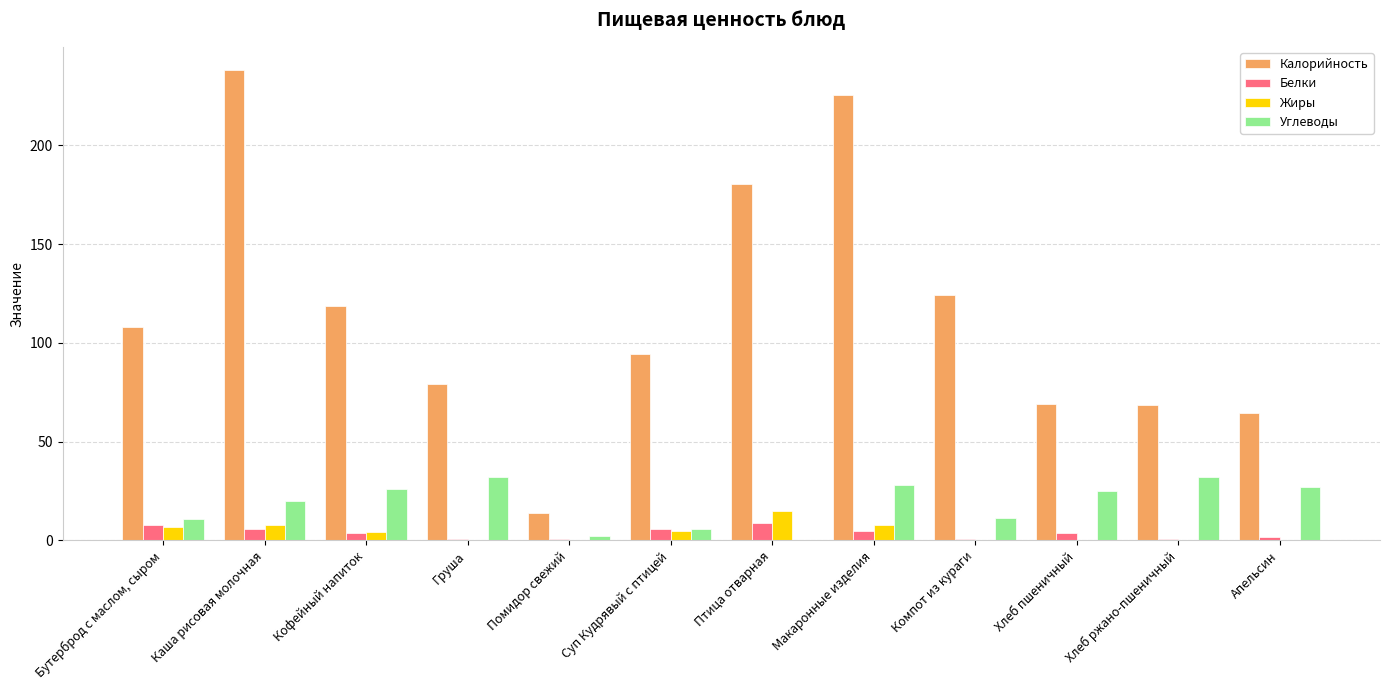

What is the difference between the Жиры values at Апельсин and Помидор свежий?

0.4